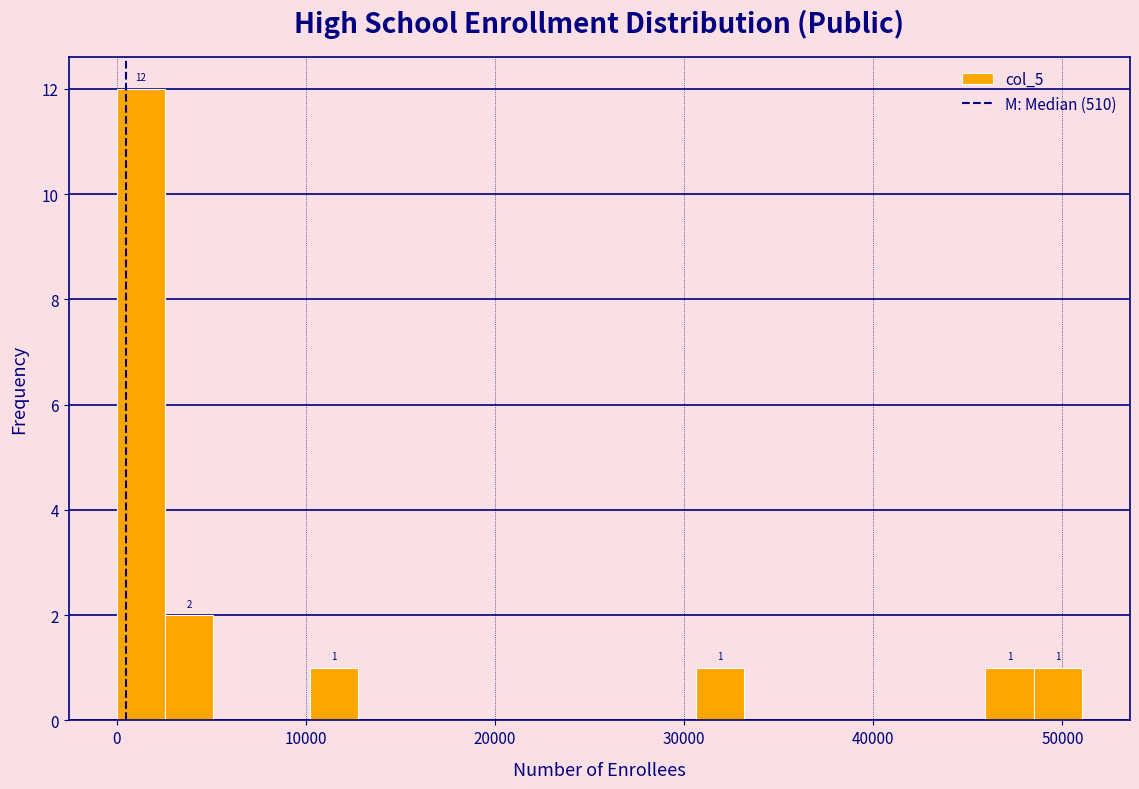

Read against the x-axis, roughly where is the centre of the tallest bar?

1000